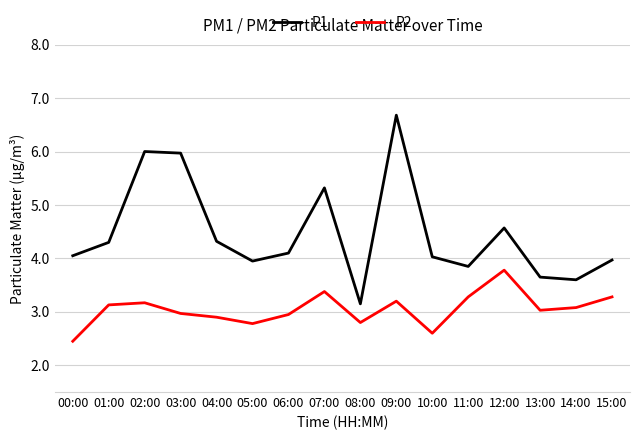

List the series in order of their overall mean, highest first.

P1, P2